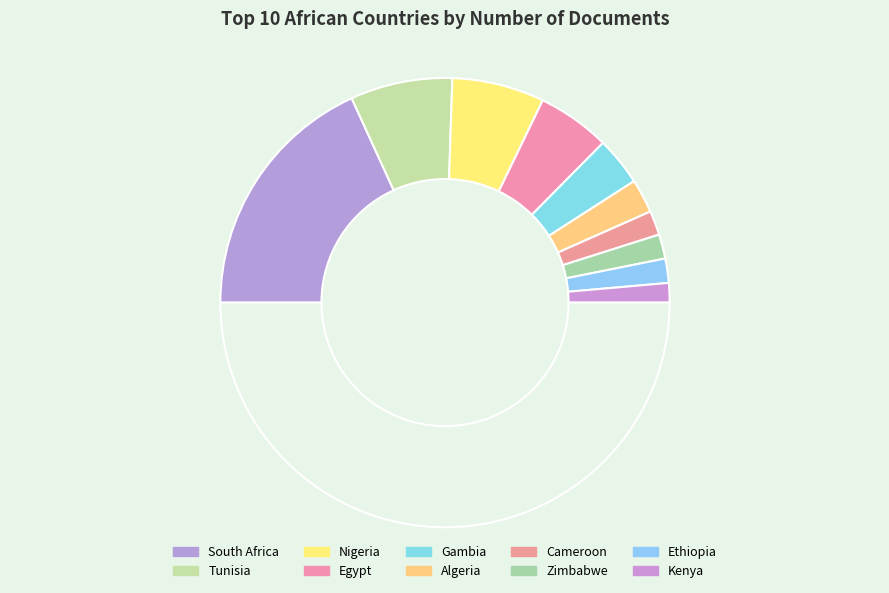

Rank the categories by value from highest to lowest.

South Africa, Tunisia, Nigeria, Egypt, Gambia, Algeria, Cameroon, Zimbabwe, Ethiopia, Kenya